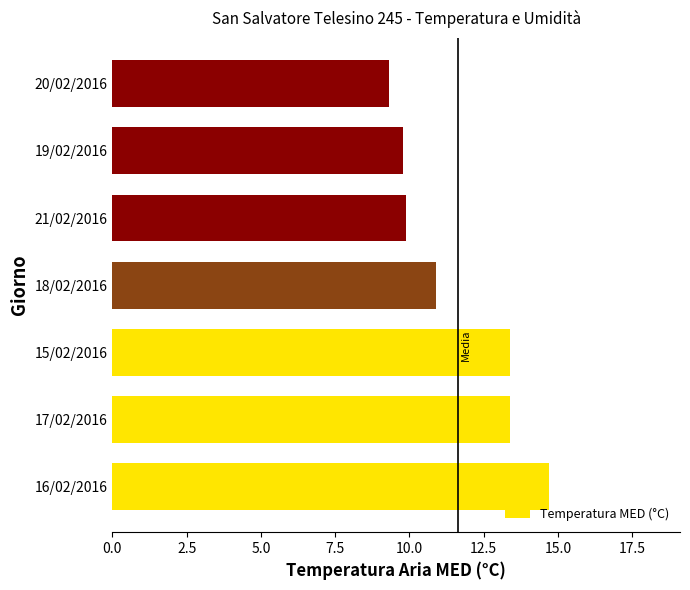

Does the chart contain stacked bars?

No